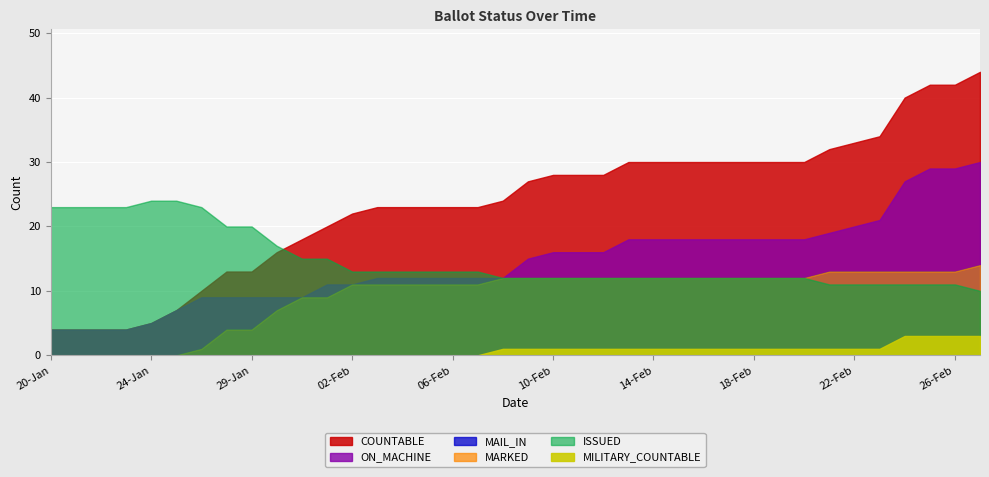

Is the value of ON_MACHINE at 05-Feb greater than the value of MARKED at 13-Feb?

No